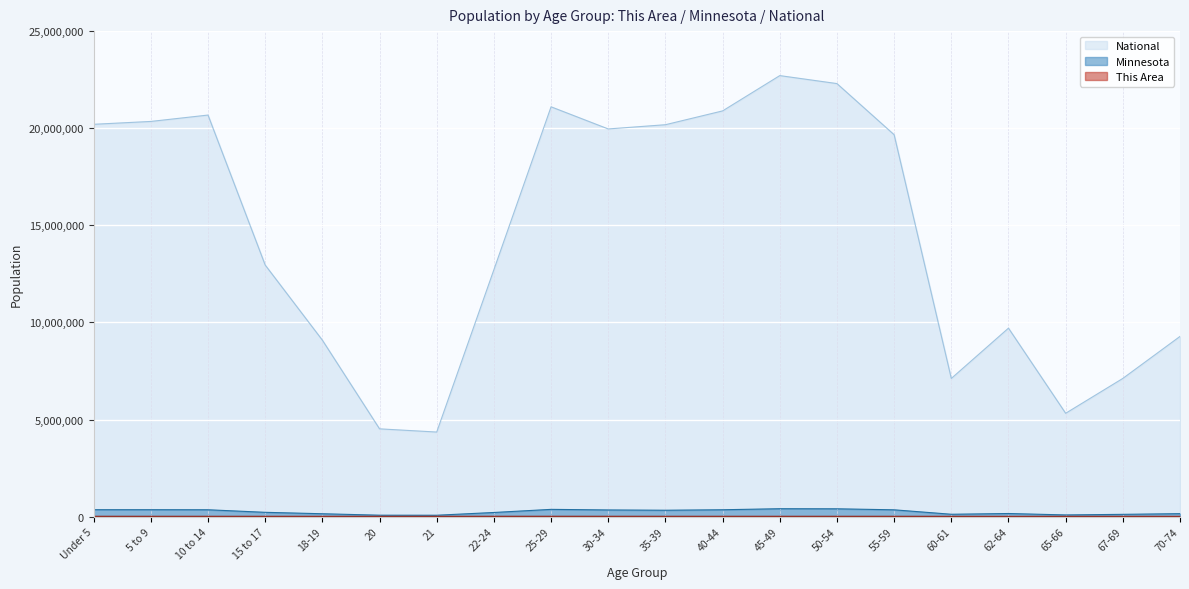

What position from the right is 21?

14